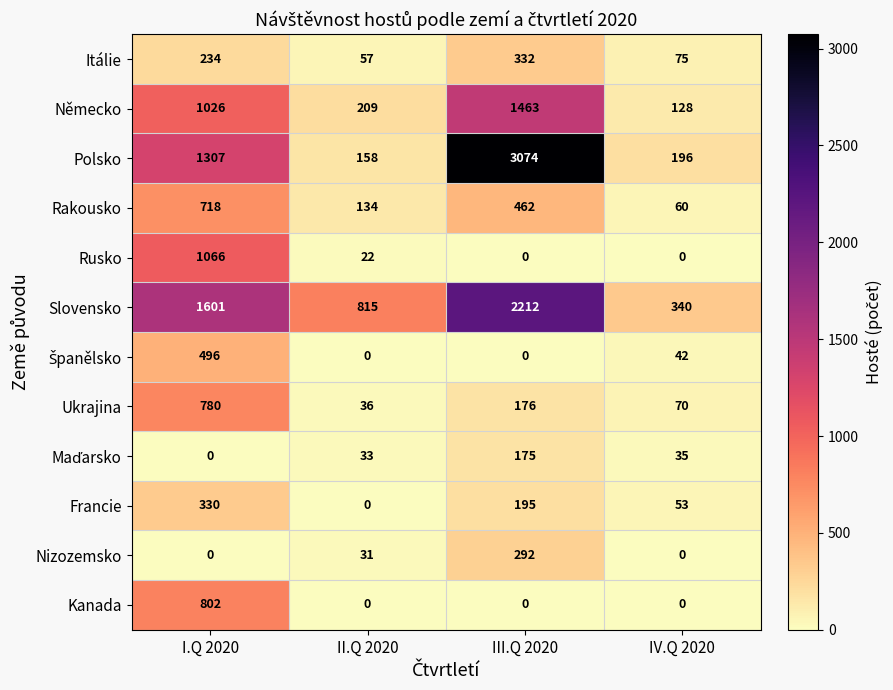

What is the difference between the highest and lowest values at II.Q 2020?

815